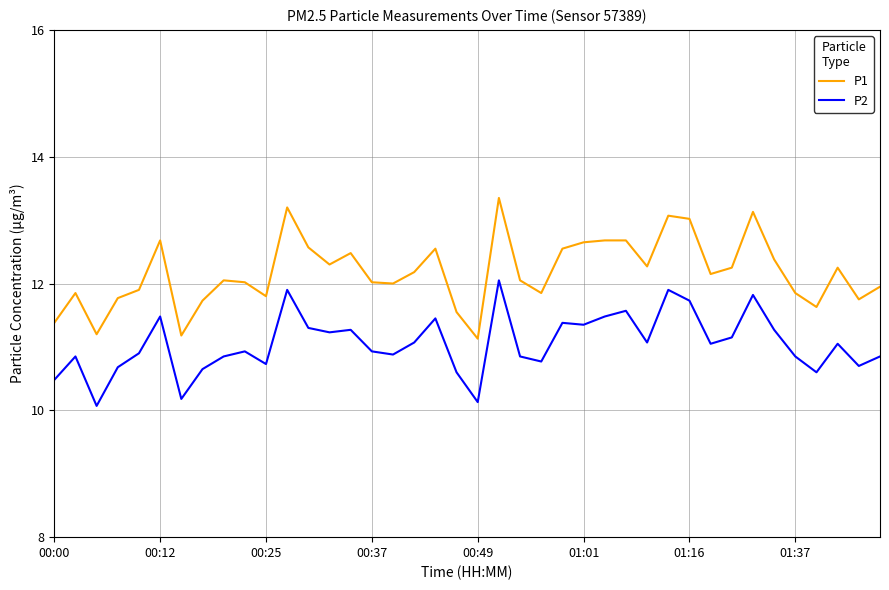

Which series has the widest spread of values?

P1